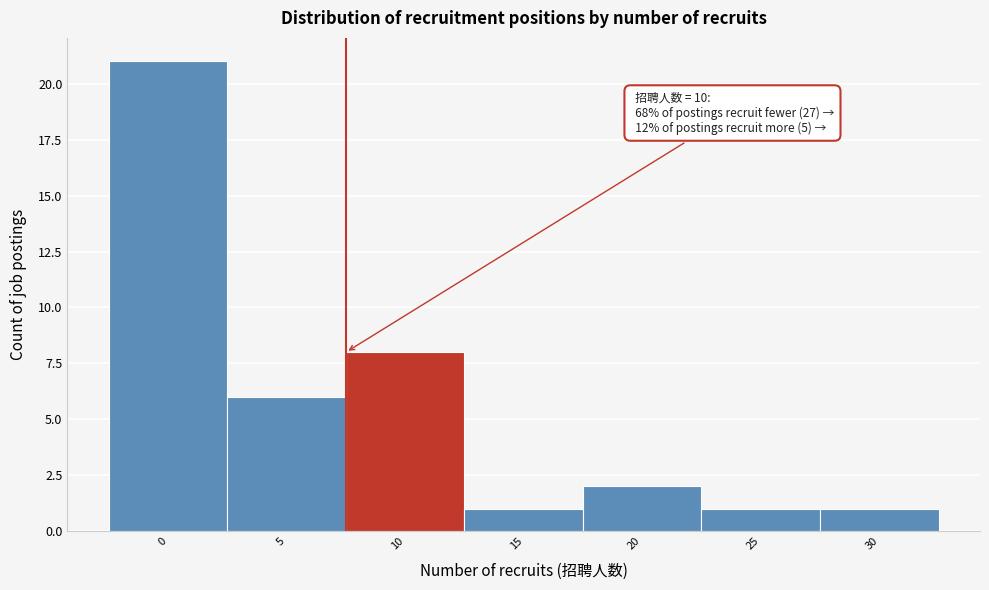

Reading left to right, transcribe all the data shown in this chart.

0=21	5=6	10=8	15=1	20=2	25=1	30=1